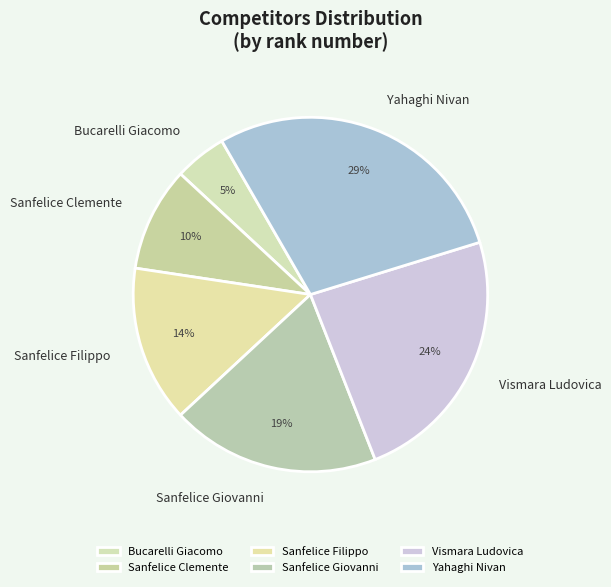

Is the sum of Vismara Ludovica and Bucarelli Giacomo greater than half?

No